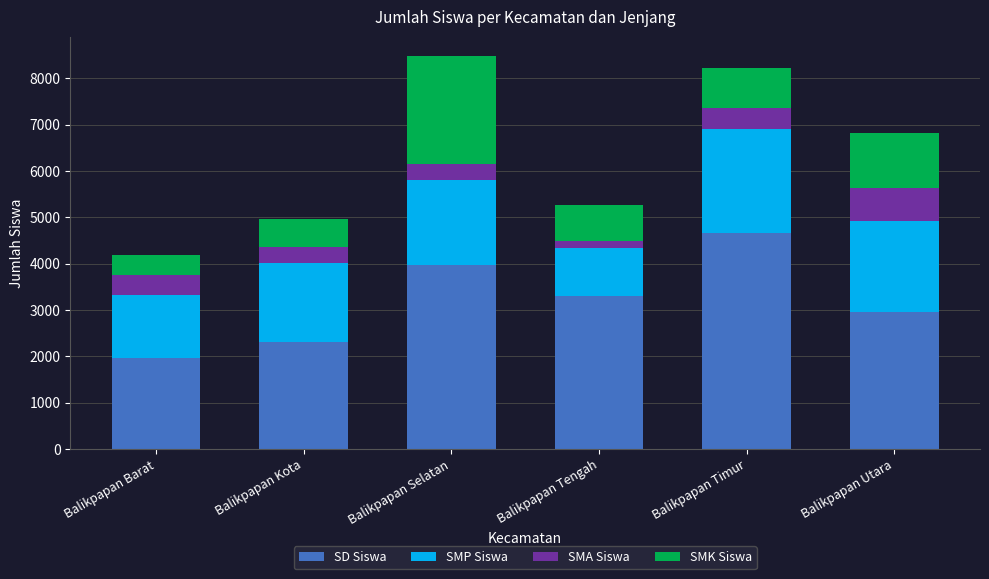

Does the chart contain any negative values?

No